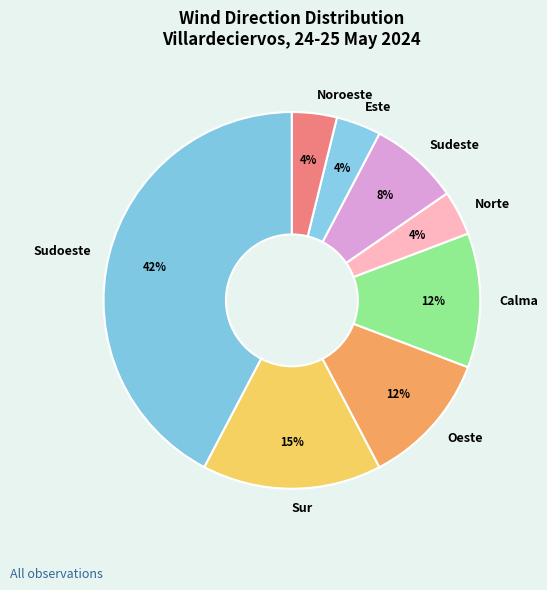

True or false: Este accounts for 4% of the total.

True